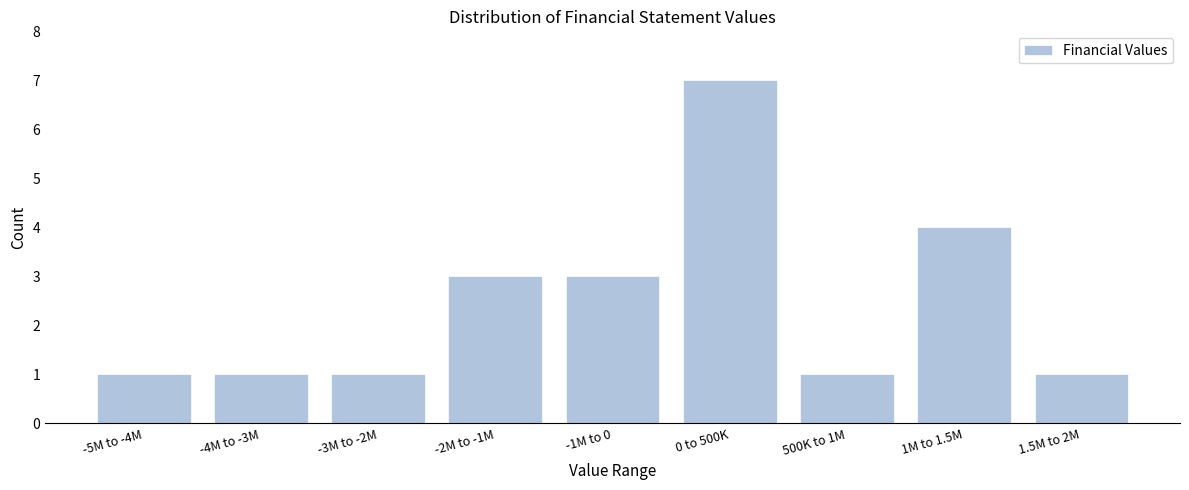

Reading left to right, what are all the values shown in this chart?

-5M to -4M=1	-4M to -3M=1	-3M to -2M=1	-2M to -1M=3	-1M to 0=3	0 to 500K=7	500K to 1M=1	1M to 1.5M=4	1.5M to 2M=1